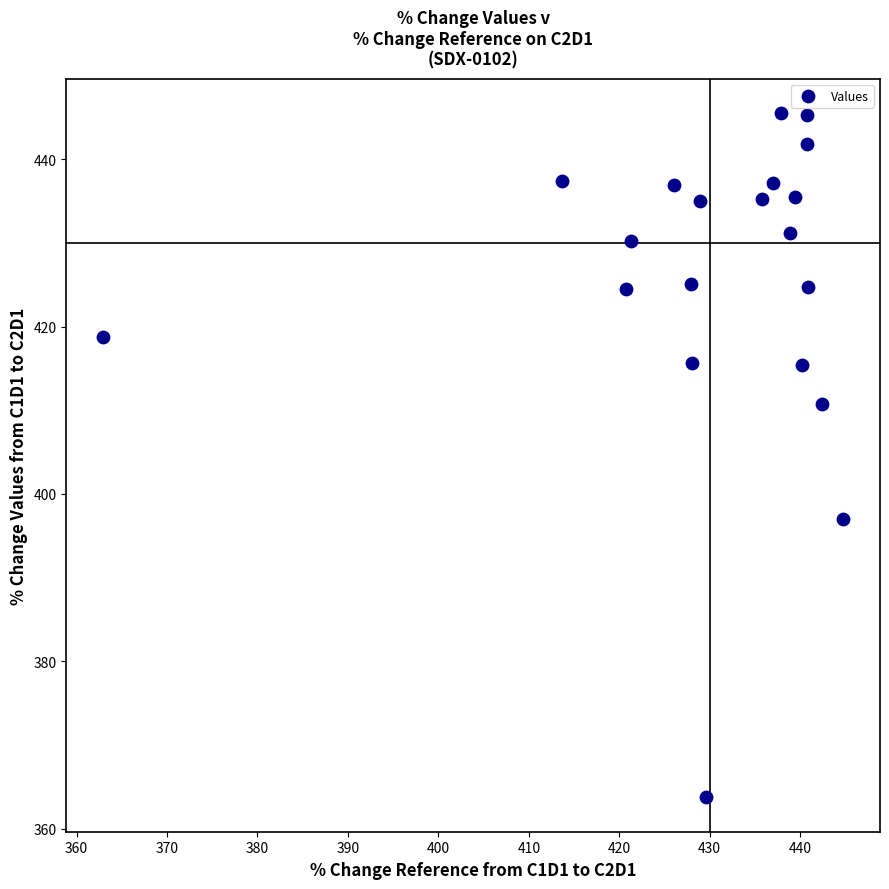

What is the range of Y values (max minus min)?

81.8